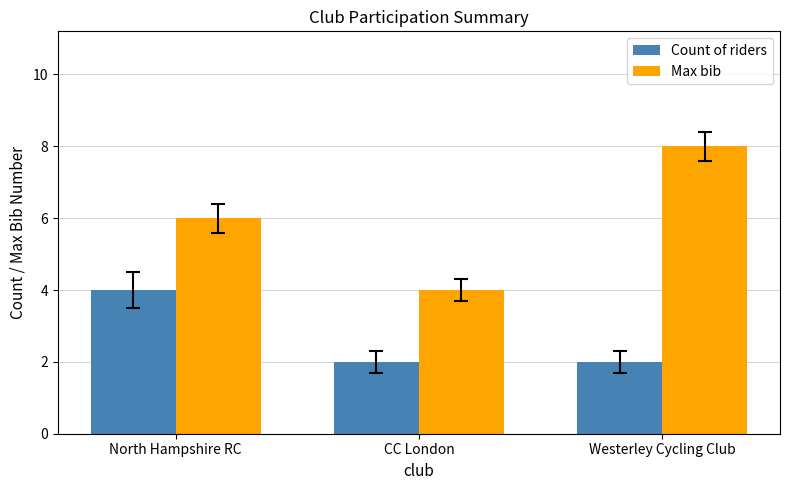

What is the total value across all series at North Hampshire RC?

10